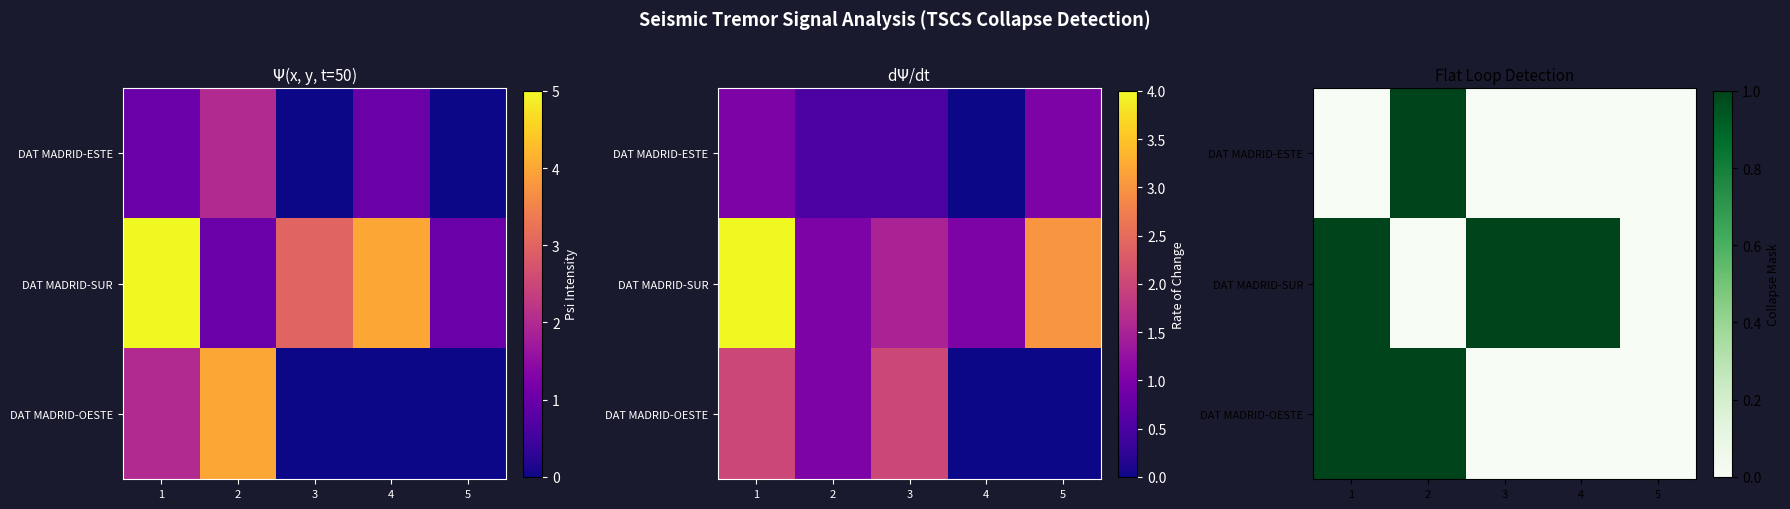

Which has a higher value, 3 or 4?

3